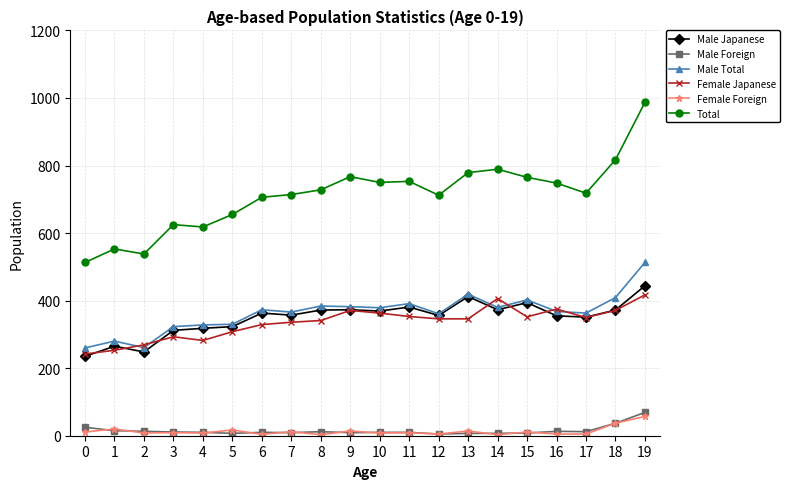

True or false: Male Japanese has more than 1 points higher than both neighbors.

True